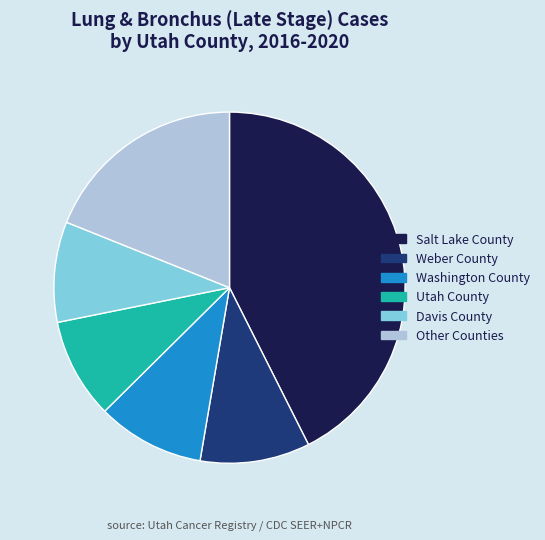

How many slices are in this pie chart?

6